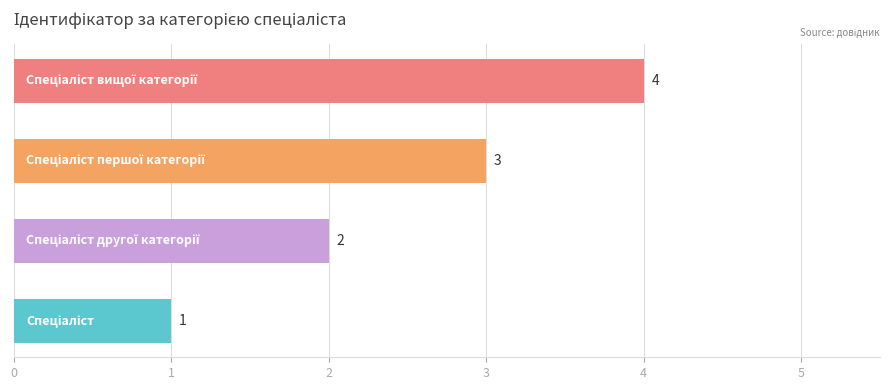

How many values are between 2 and 4?

3